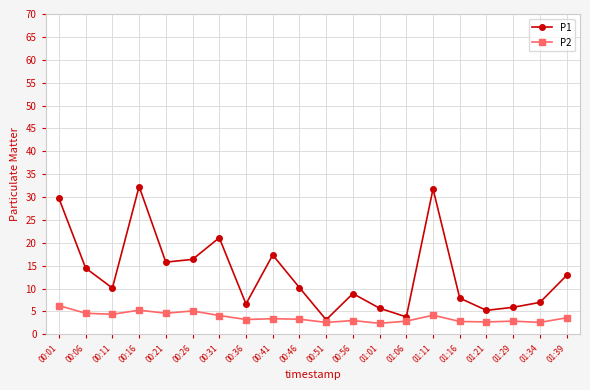

What is the maximum value shown in the chart?

32.3